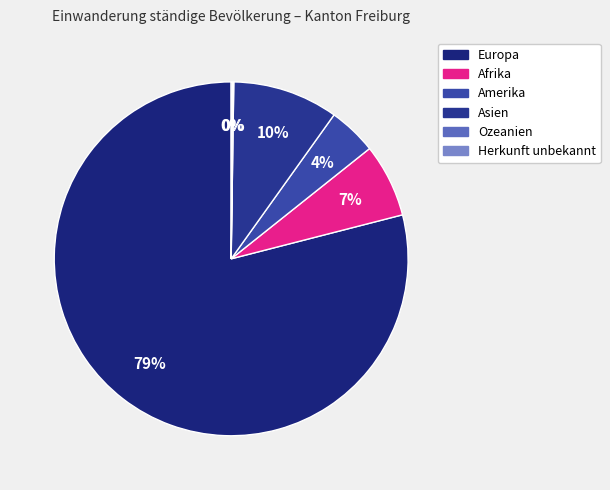

Is it true that Afrika is 1% of the pie?

False